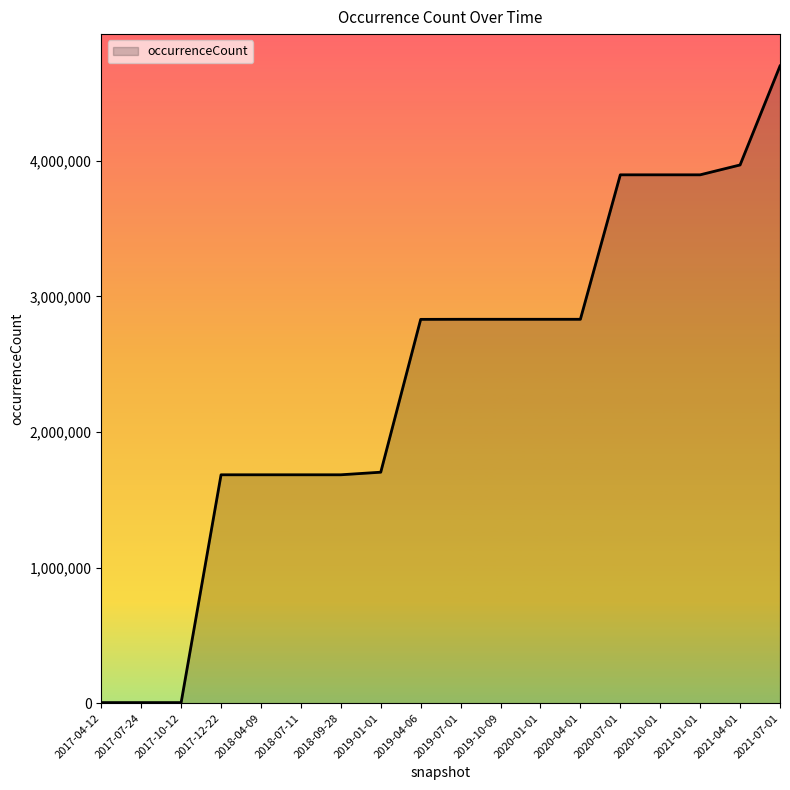

What is the minimum value shown in the chart?

4258